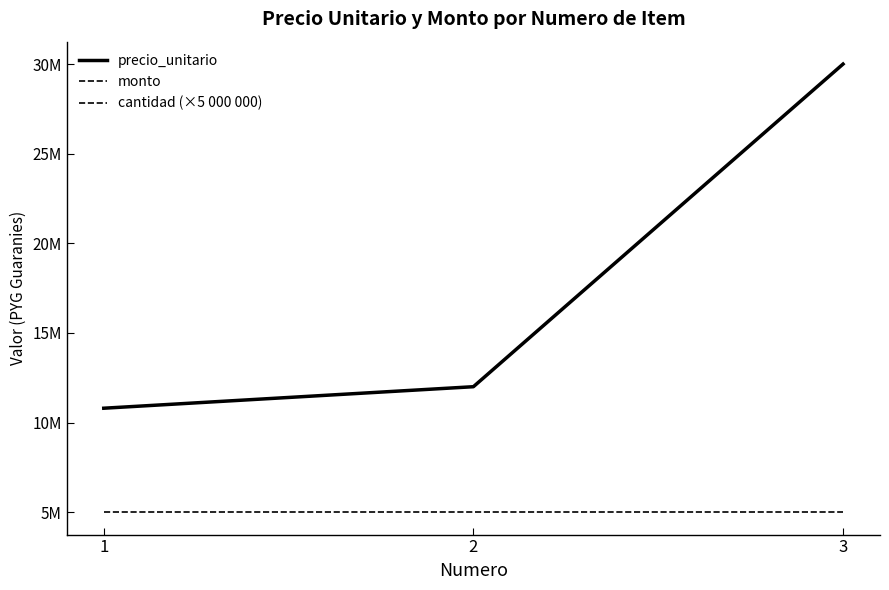

Does the chart have visible grid lines?

No